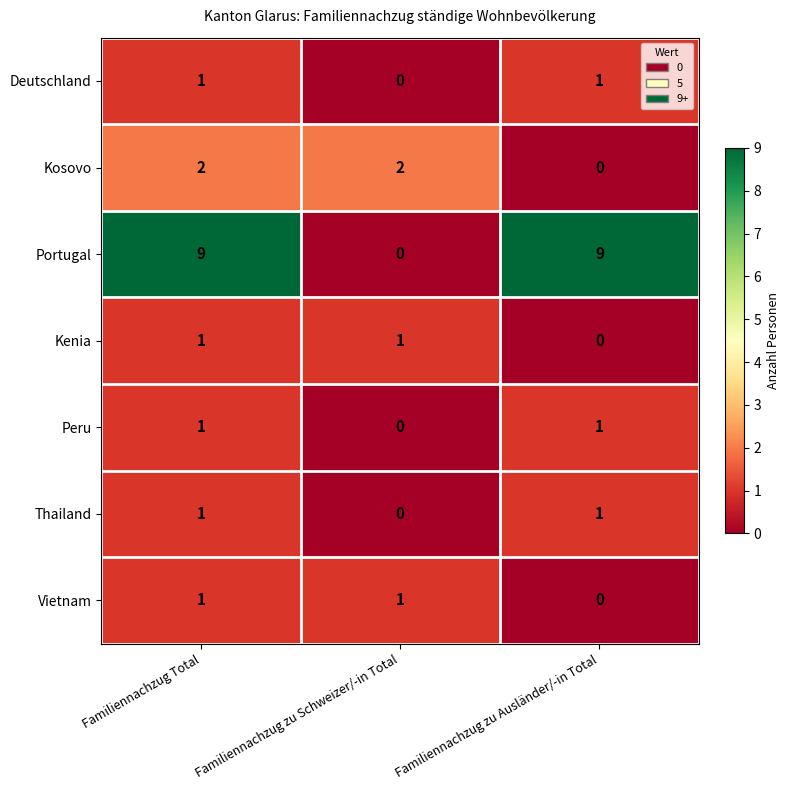

What is the spread (max minus min) of values at Familiennachzug Total?

8